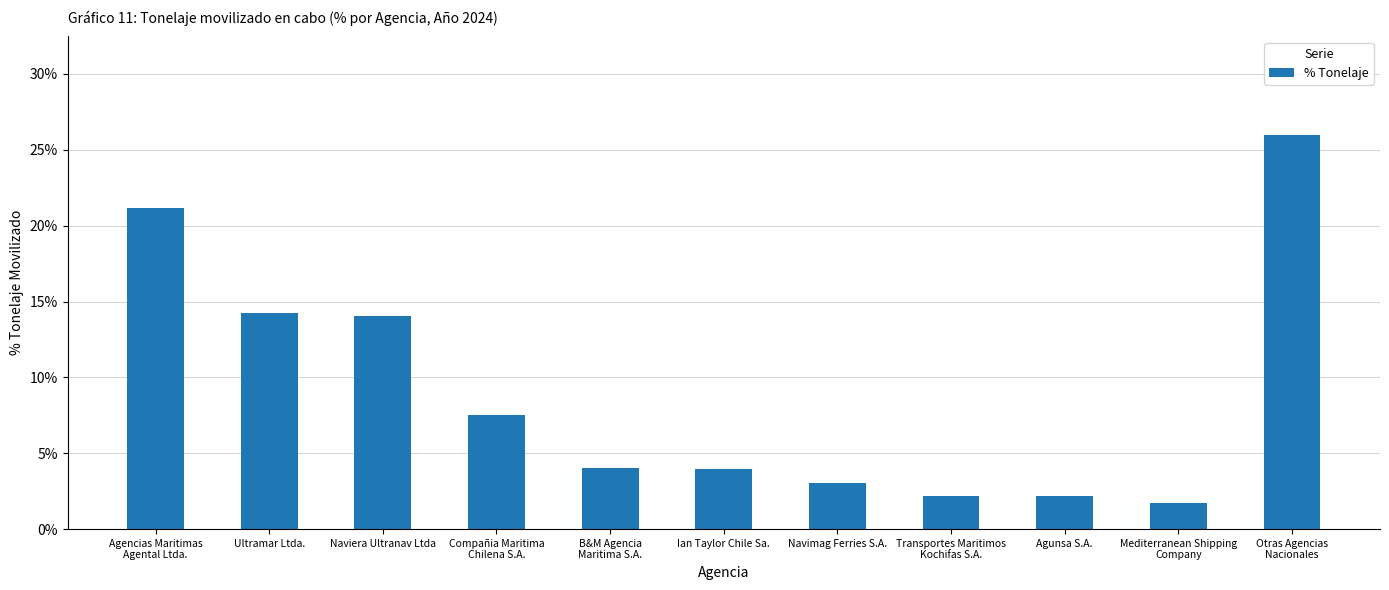

Between Otras Agencias
Nacionales and Transportes Maritimos
Kochifas S.A., which is larger?

Otras Agencias
Nacionales